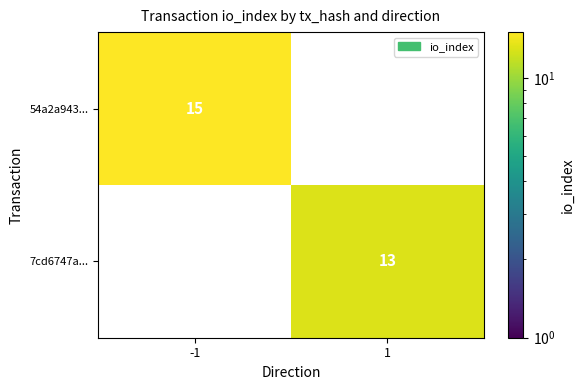

Is it true that 7cd6747a... equals 13 at 1?

True